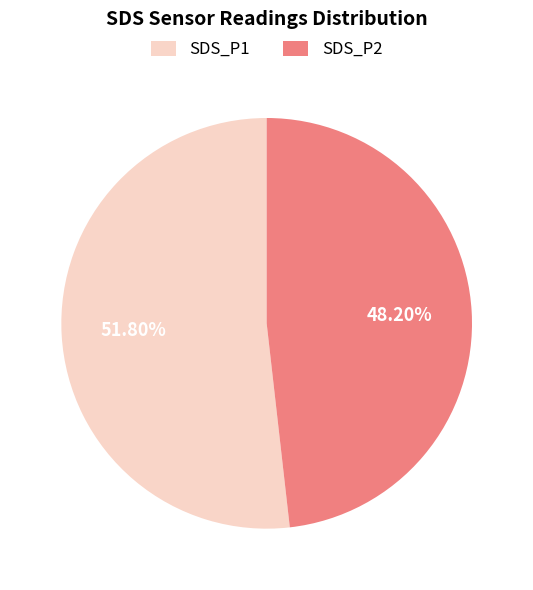

What is the largest slice in the pie chart?

SDS_P1